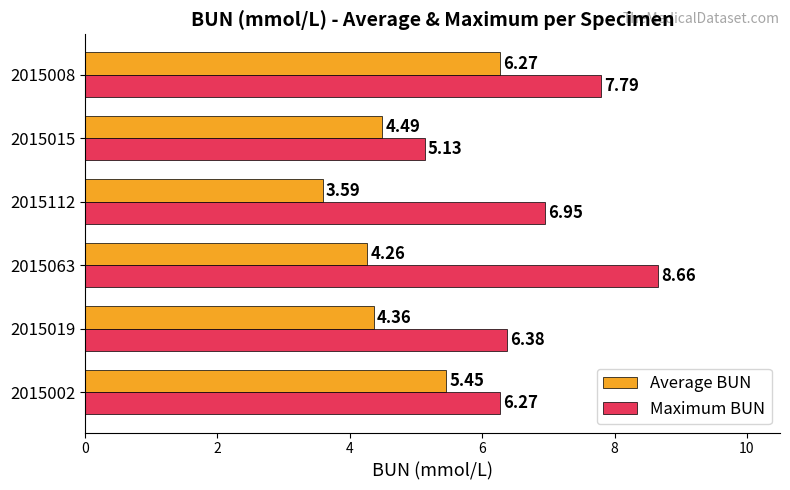

Which series has the largest total across all categories?

Maximum BUN